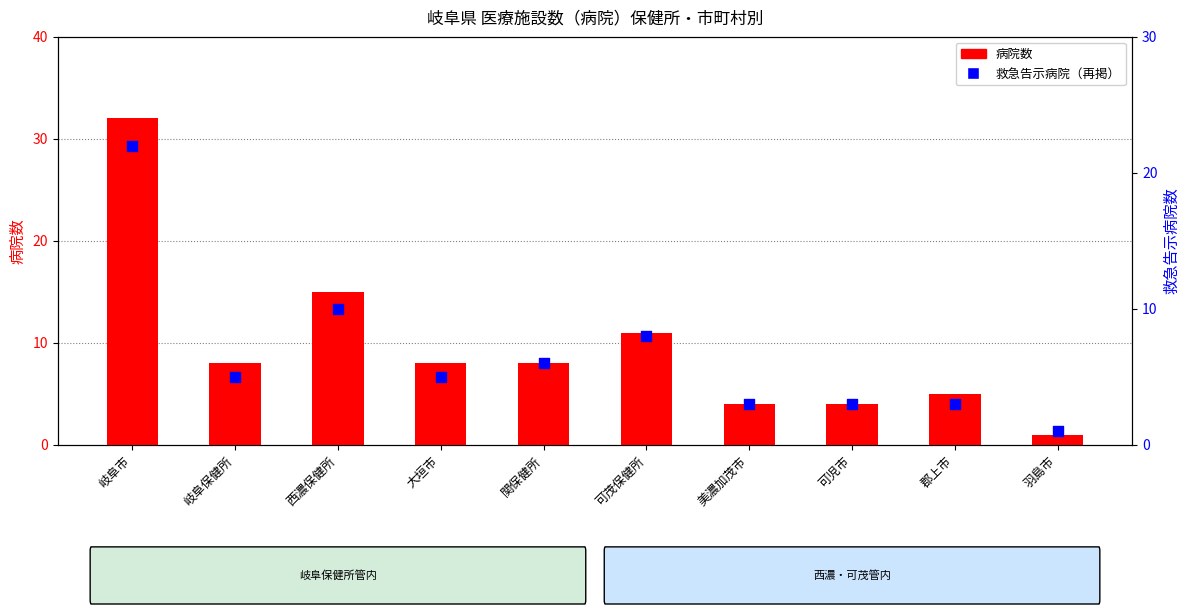

What is the total value across all series at 美濃加茂市?

7